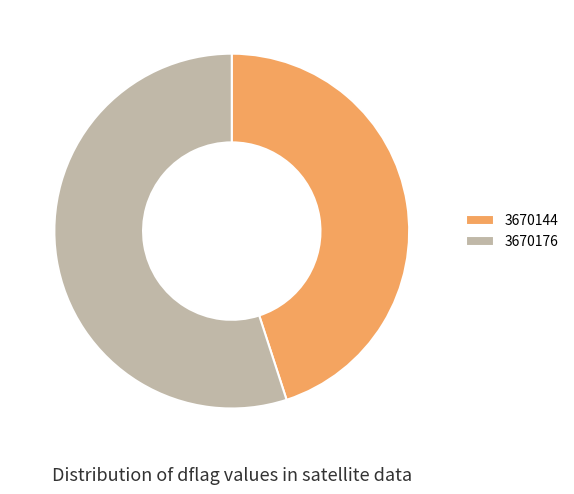

True or false: 3670144 accounts for 45% of the total.

True